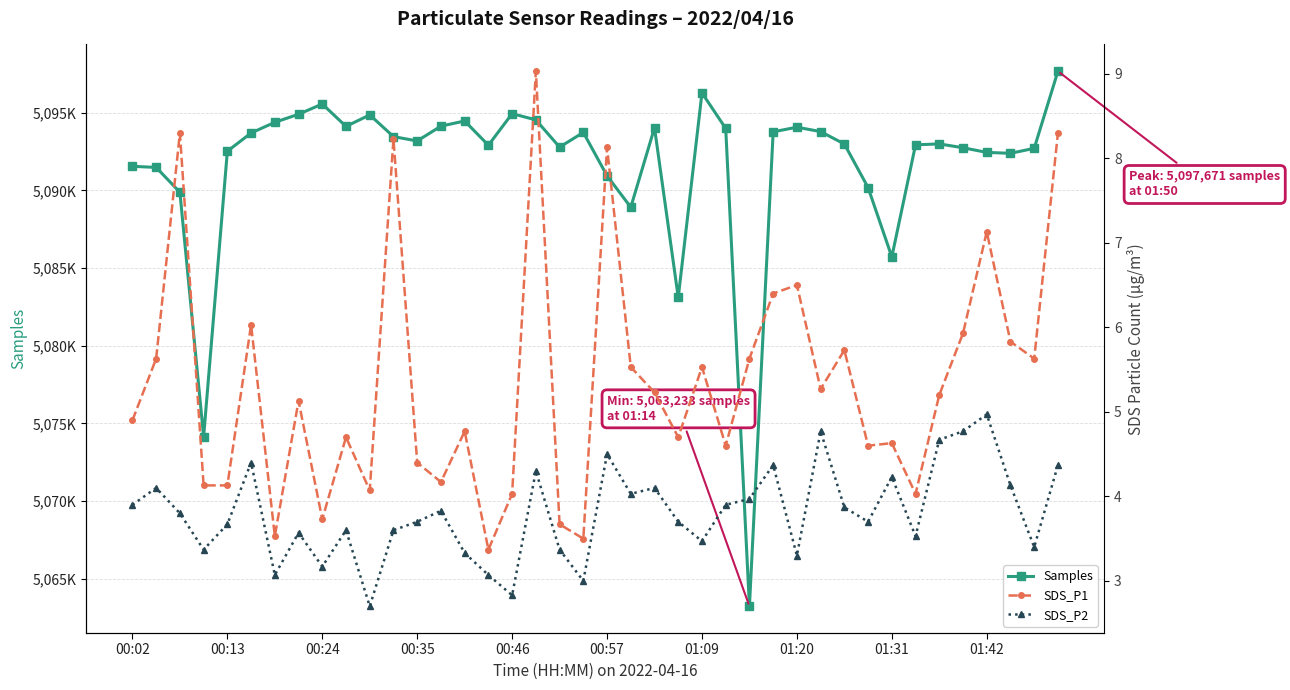

At how many categories does at least one series exceed 1640167?

40